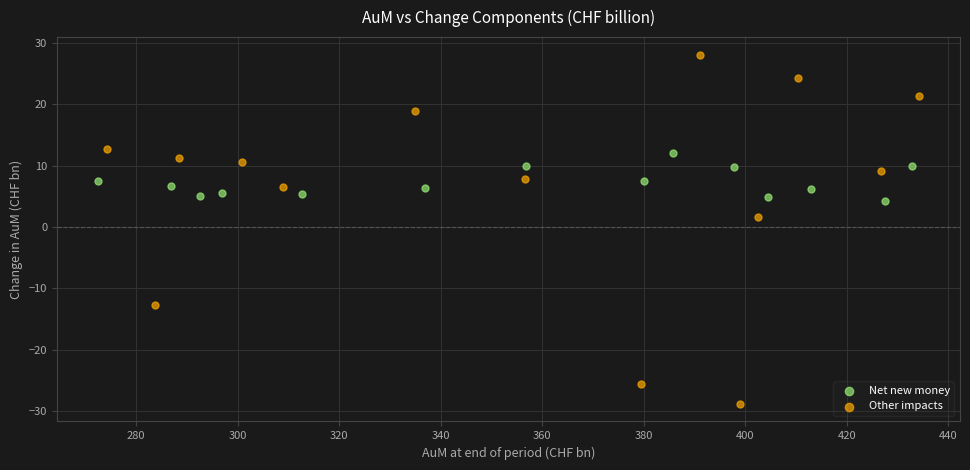

Which series contains the lowest Y value?

Other impacts